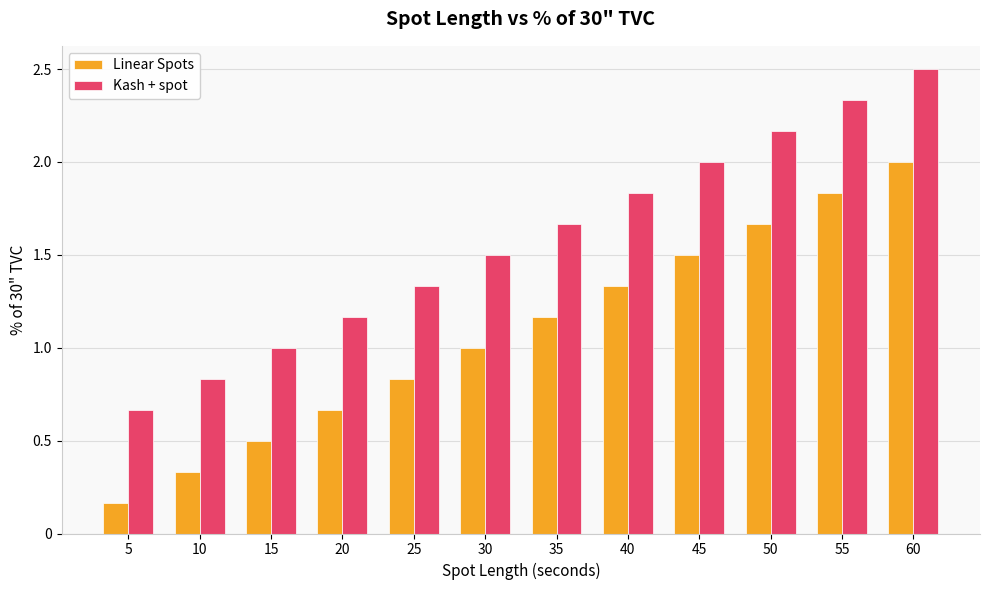

Count the number of categories in the chart.

12